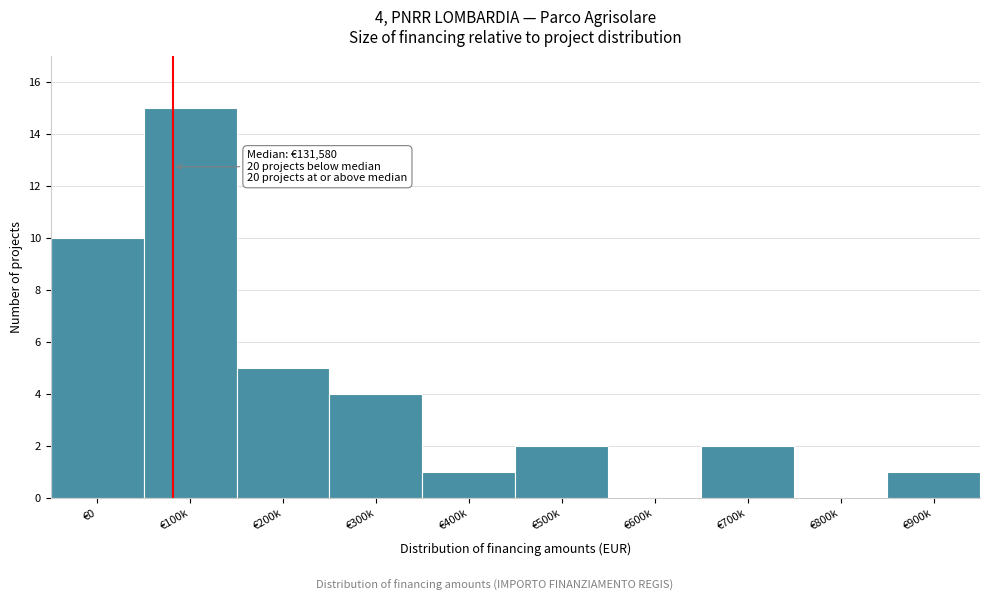

Reading left to right, what are all the values shown in this chart?

€0=10	€100k=15	€200k=5	€300k=4	€400k=1	€500k=2	€600k=0	€700k=2	€800k=0	€900k=1